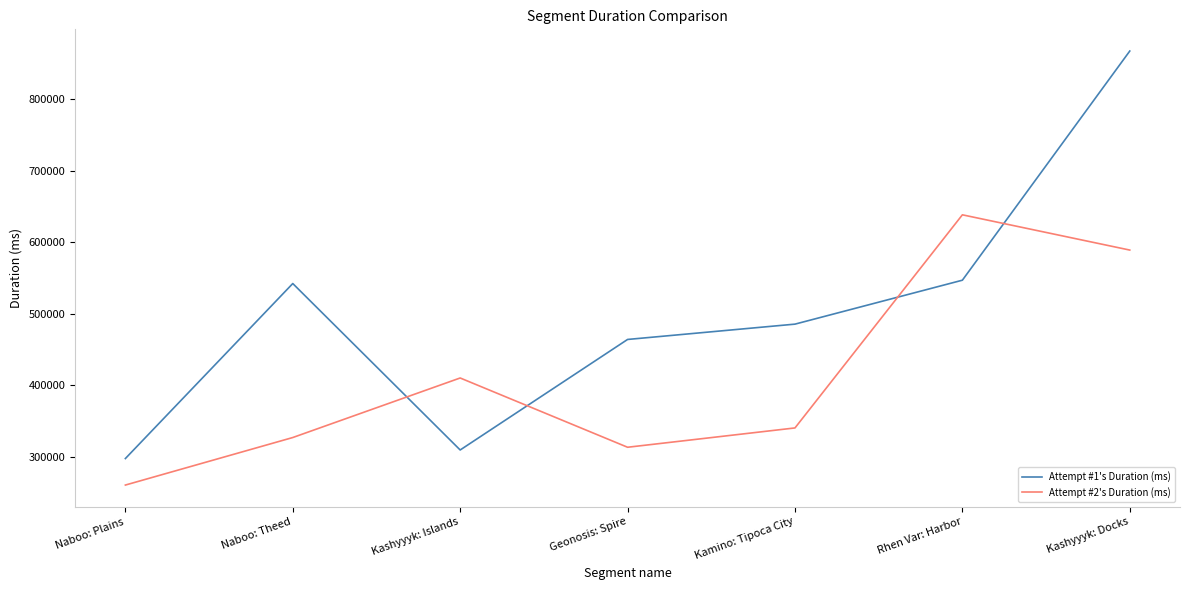

At Kashyyyk: Islands, list the series in order from smallest to largest.

Attempt #1's Duration (ms), Attempt #2's Duration (ms)